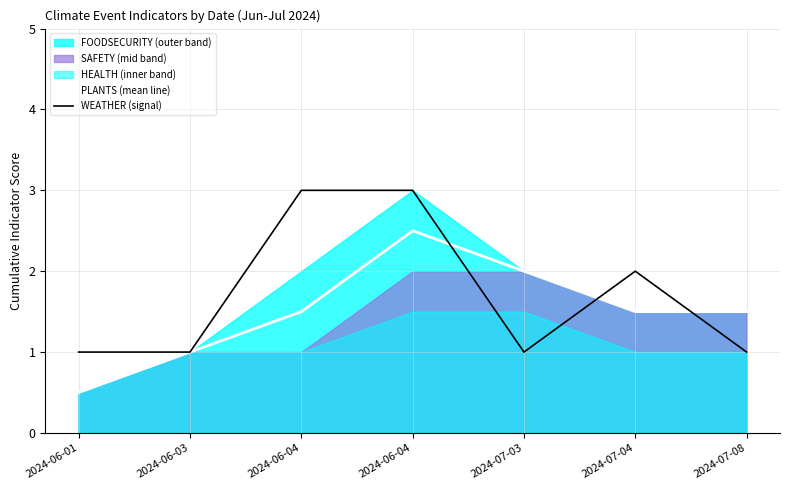

At how many categories does at least one series exceed 1?

5